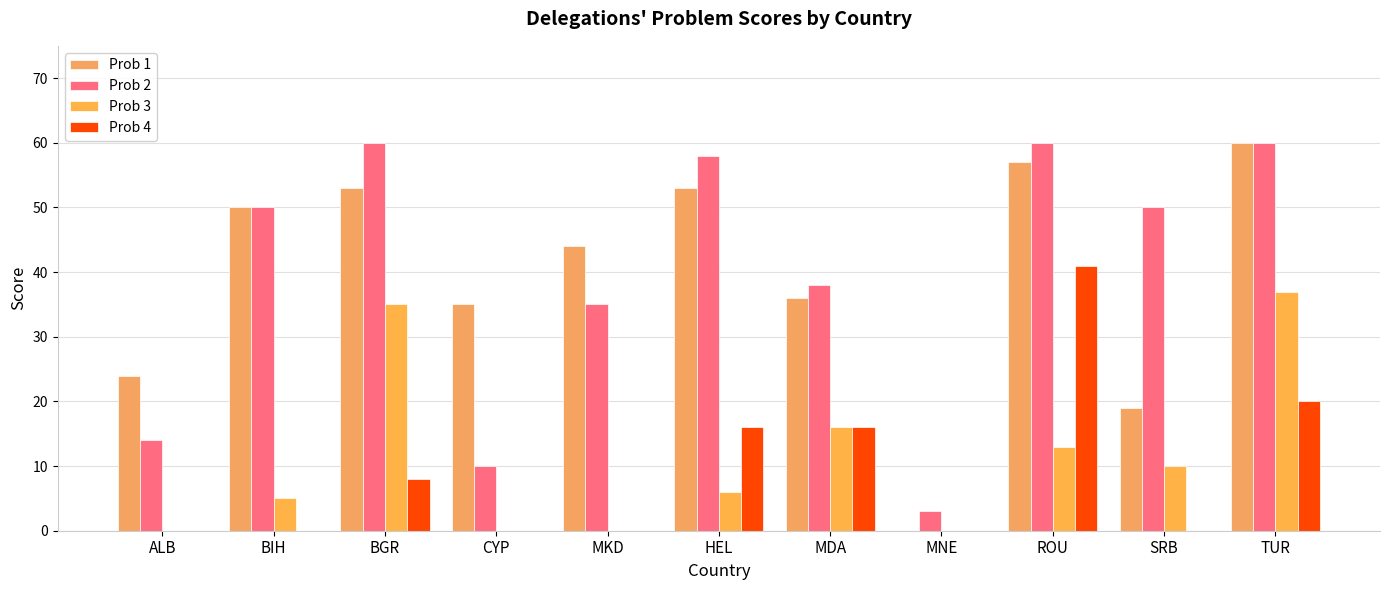

Which has a higher value, MKD or ALB?

MKD